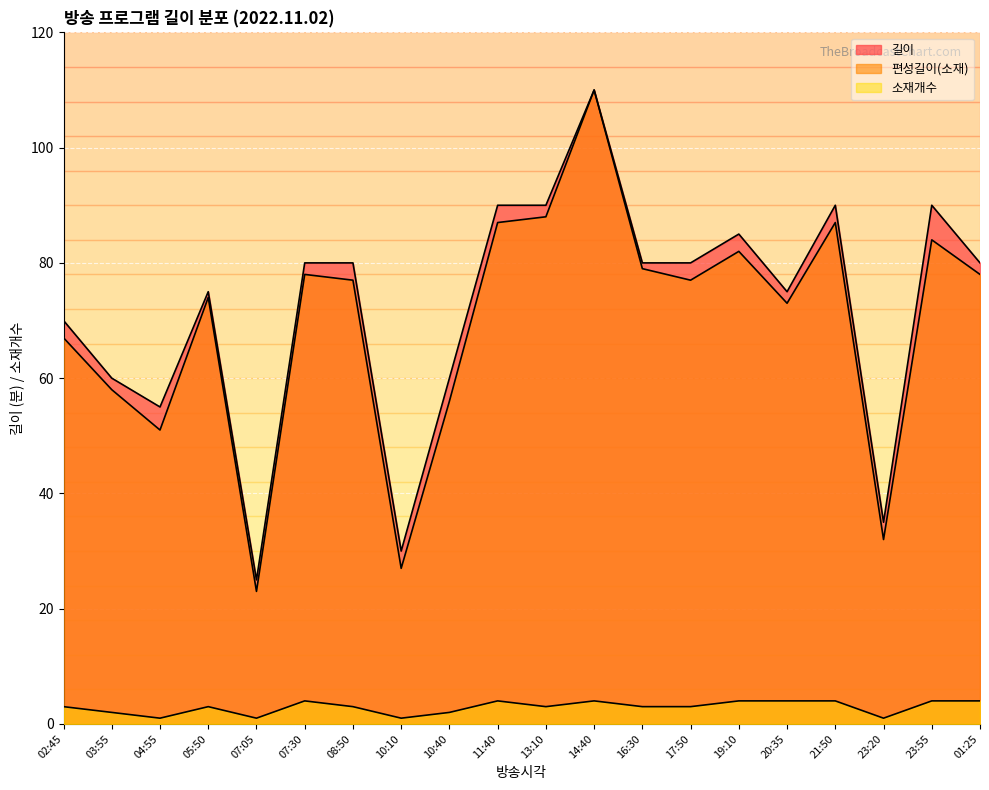

Rank the series at 20:35 from highest to lowest value.

길이, 편성길이(소재), 소재개수